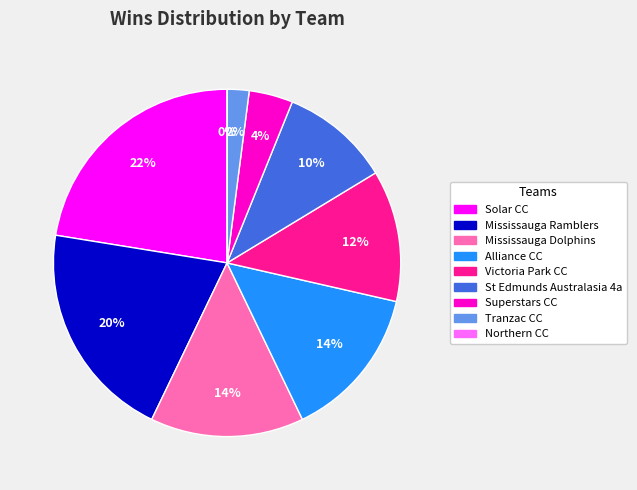

What is the change in value from Tranzac CC to Northern CC?

-1